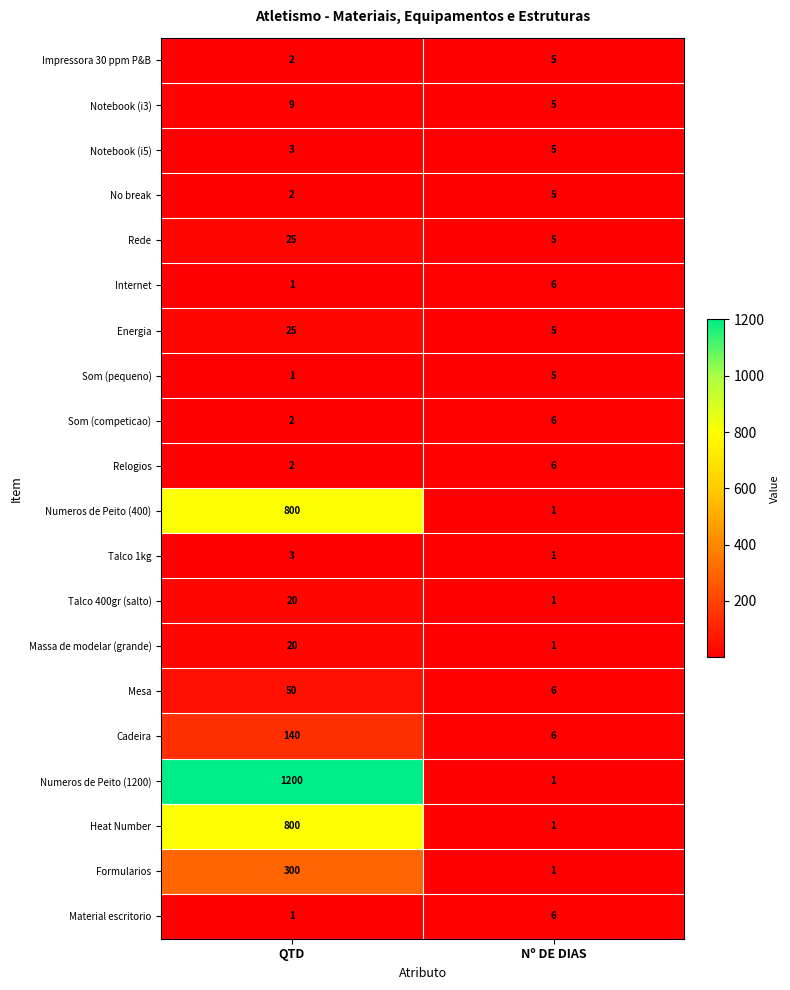

What is the sum of all No break values?

7